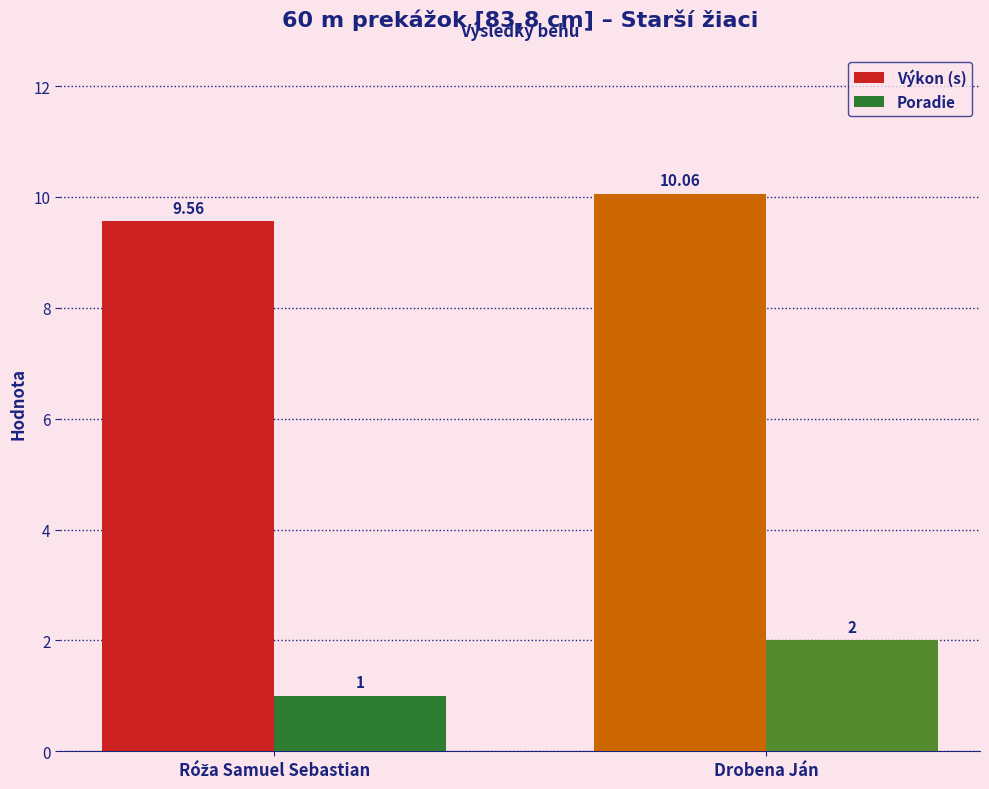

What is the value of the Poradie bar at the 2nd from the left?

2.0